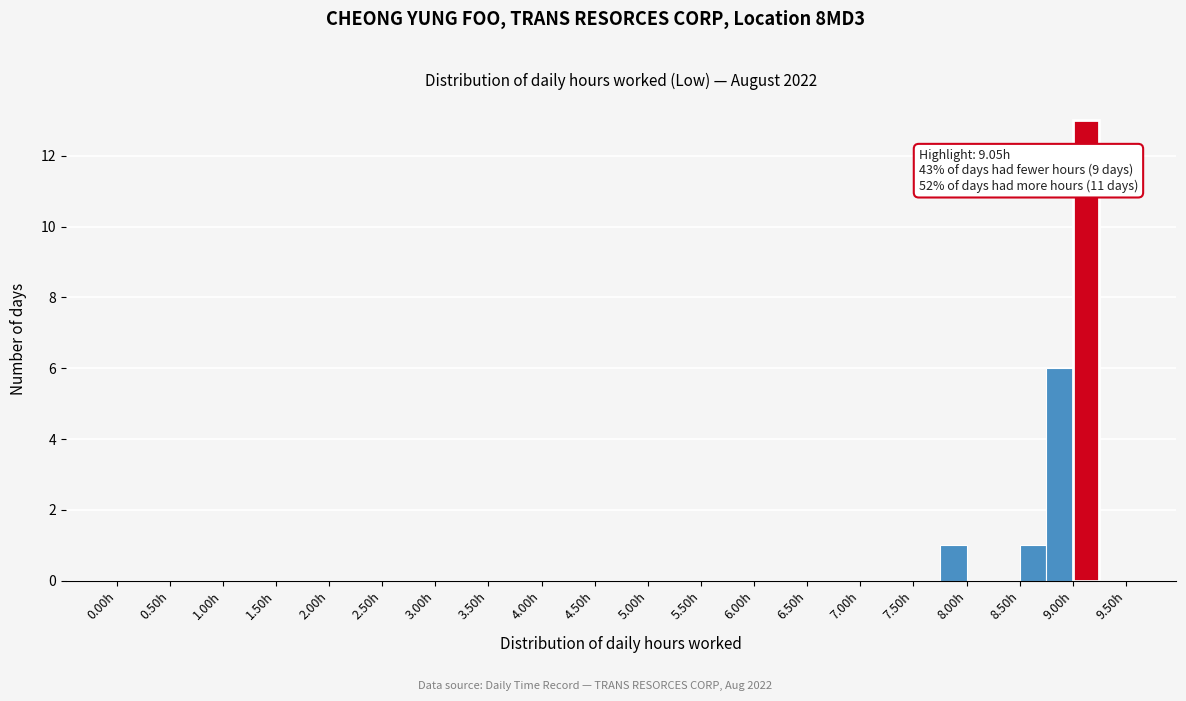

Over which range of the x-axis is the bar tallest?

9.00 to 9.25